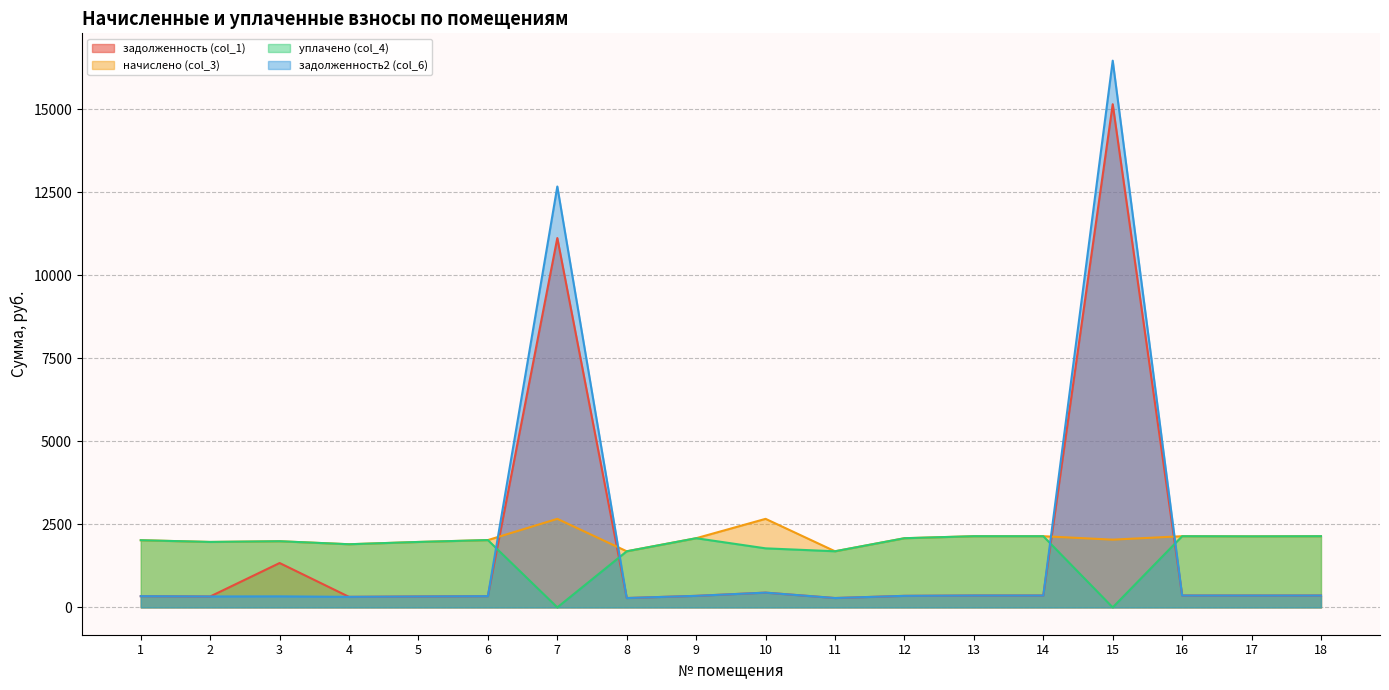

True or false: уплачено (col_4) has more than 1 points higher than both neighbors.

True